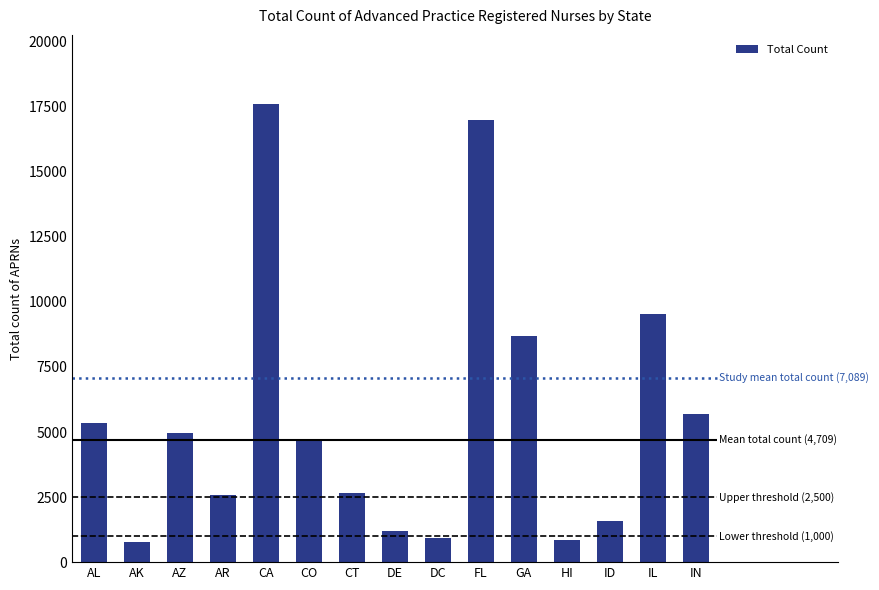

Reading right to left, list all the values displayed in this chart.

5687	9525	1565	838	8672	16986	918	1191	2661	4703	17615	2571	4960	756	5364